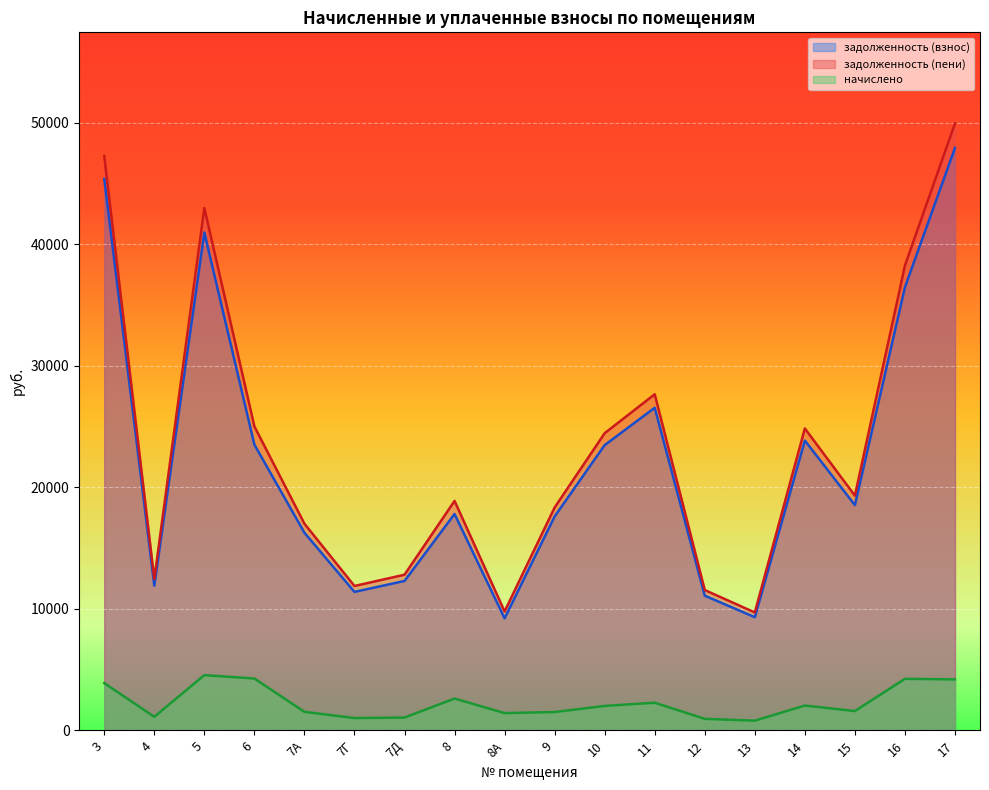

Where does the начислено series first go above 2013?

3